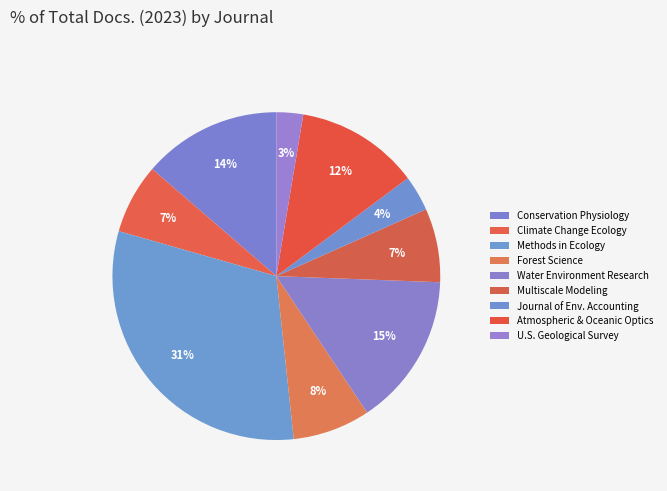

How many segments does this pie chart have?

9